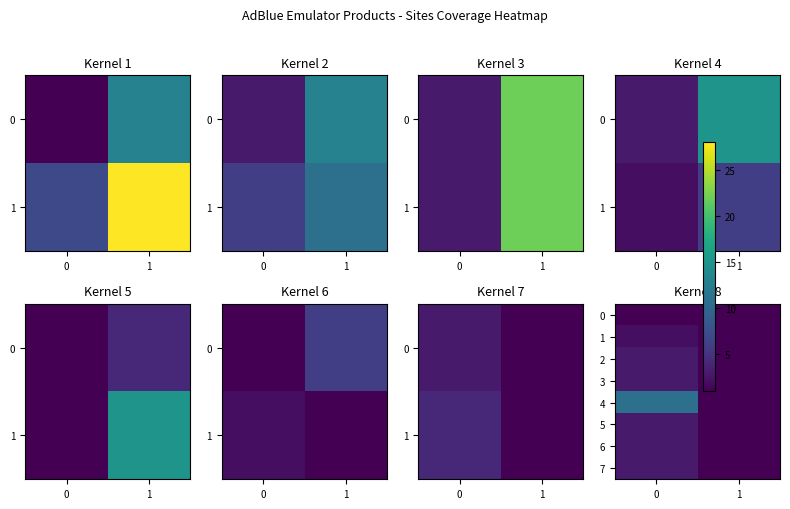

True or false: row_0 has a value of 1 at 0.

True